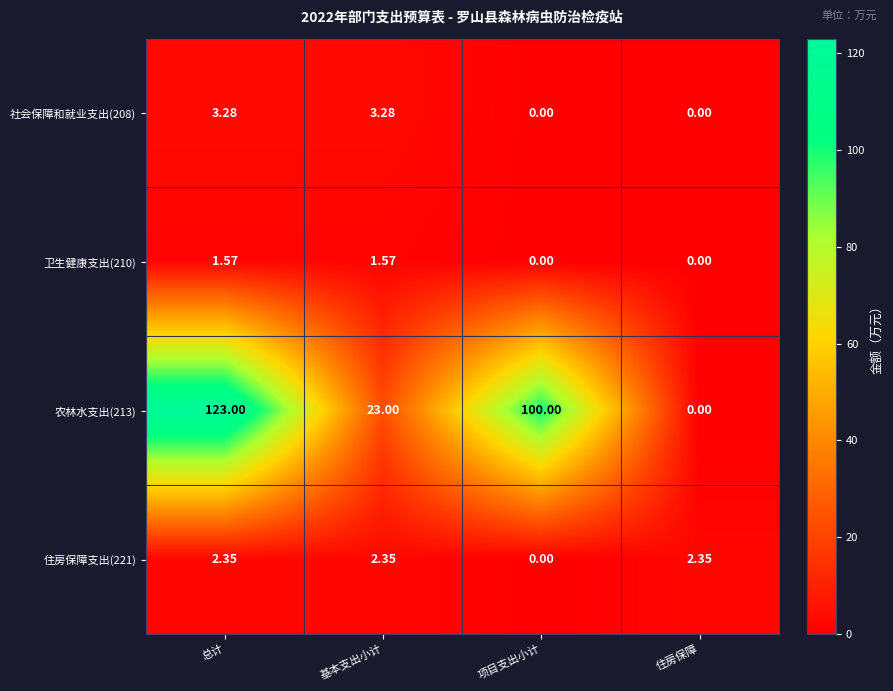

Where is 住房保障支出(221) nearest to the value 1?

项目支出小计